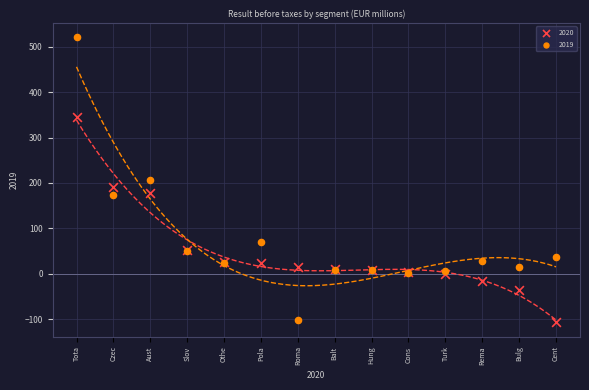

Which series contains the highest Y value?

2019